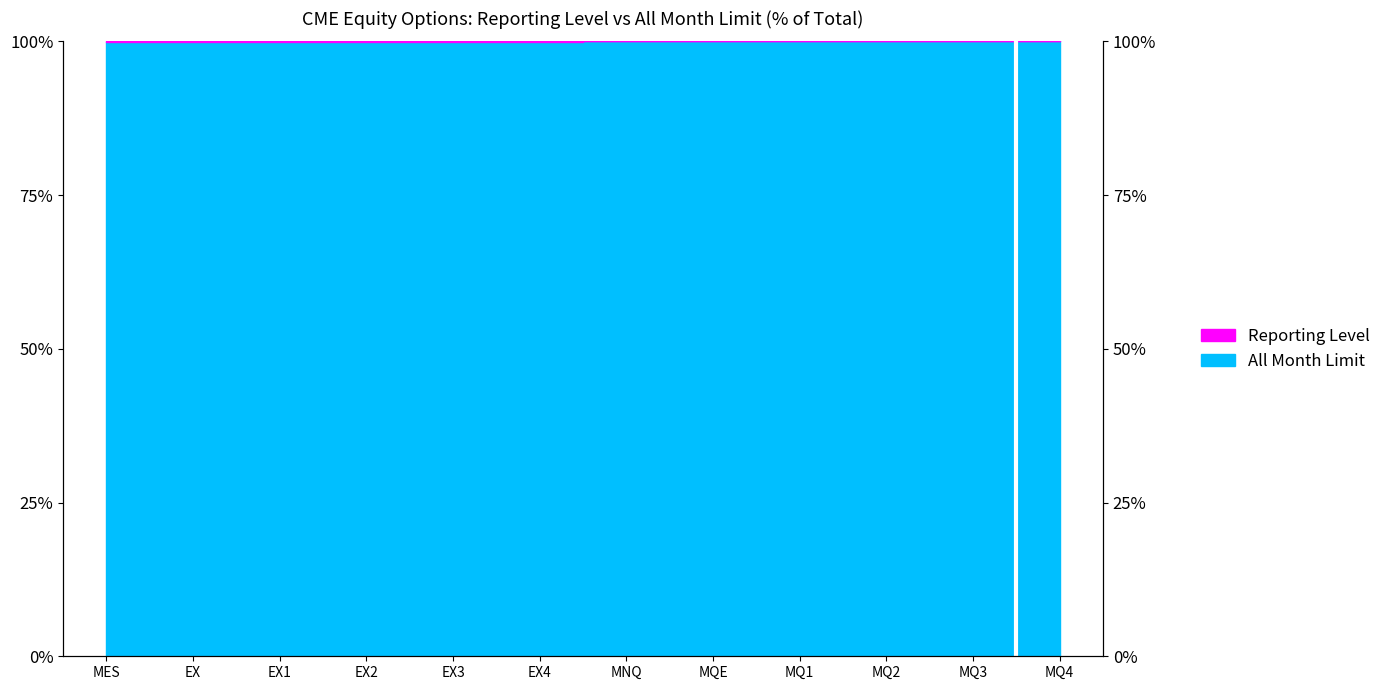

Reading left to right, extract all data points from this chart.

MES=99.8	EX=99.8	EX1=99.8	EX2=99.8	EX3=99.8	EX4=99.8	MNQ=100.0	MQE=100.0	MQ1=100.0	MQ2=100.0	MQ3=100.0	MQ4=100.0